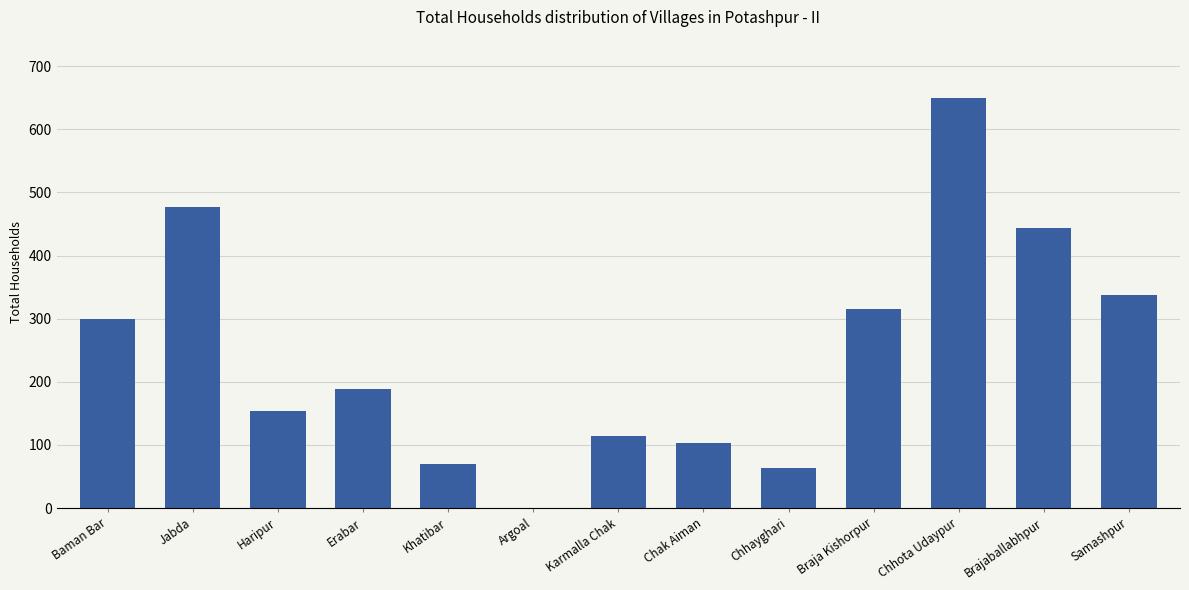

What is the sum of all values?

3214